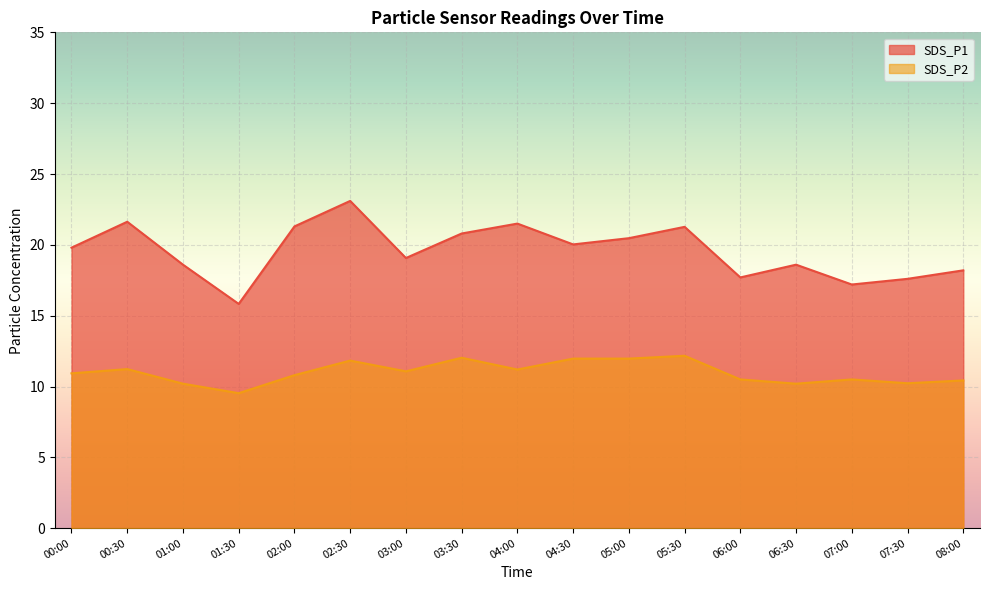

Reading left to right, transcribe all the data shown in this chart.

SDS_P1: 19.8	21.6	18.6	15.8	21.3	23.1	19.1	20.8	21.5	20.0	20.5	21.3	17.7	18.6	17.2	17.6	18.2
SDS_P2: 10.9	11.2	10.2	9.5	10.8	11.8	11.1	12.0	11.2	12.0	12.0	12.2	10.5	10.2	10.5	10.2	10.4